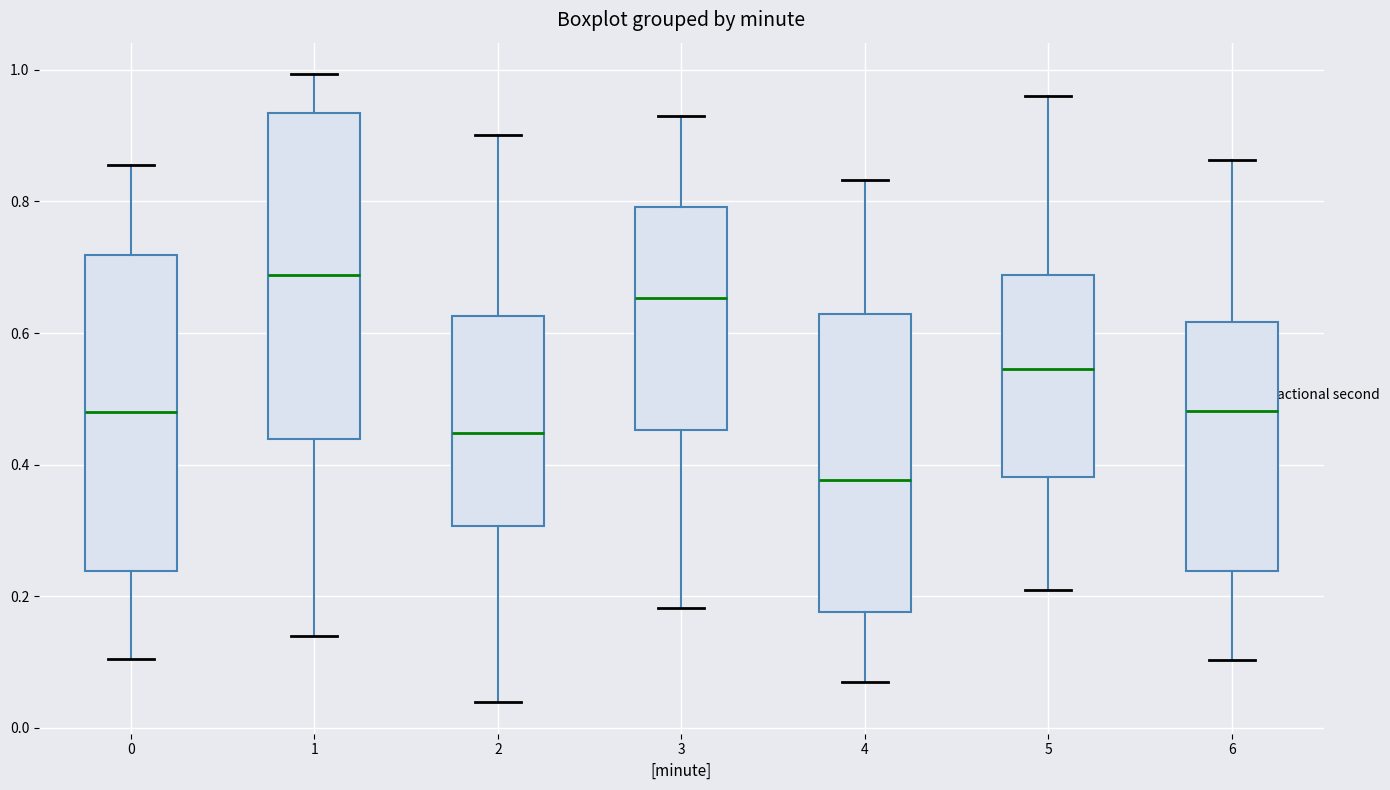

Where is the upper edge of the box at x = 0 on the y-axis? The values are not printed on the chart, so give them approximately, as read against the axis.

0.72